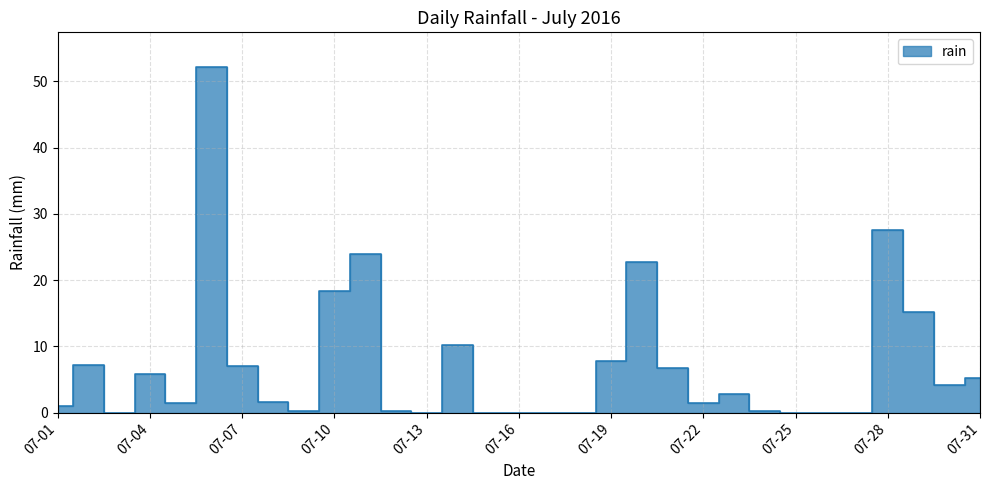

Where does the data first go above 1?

2016-07-02